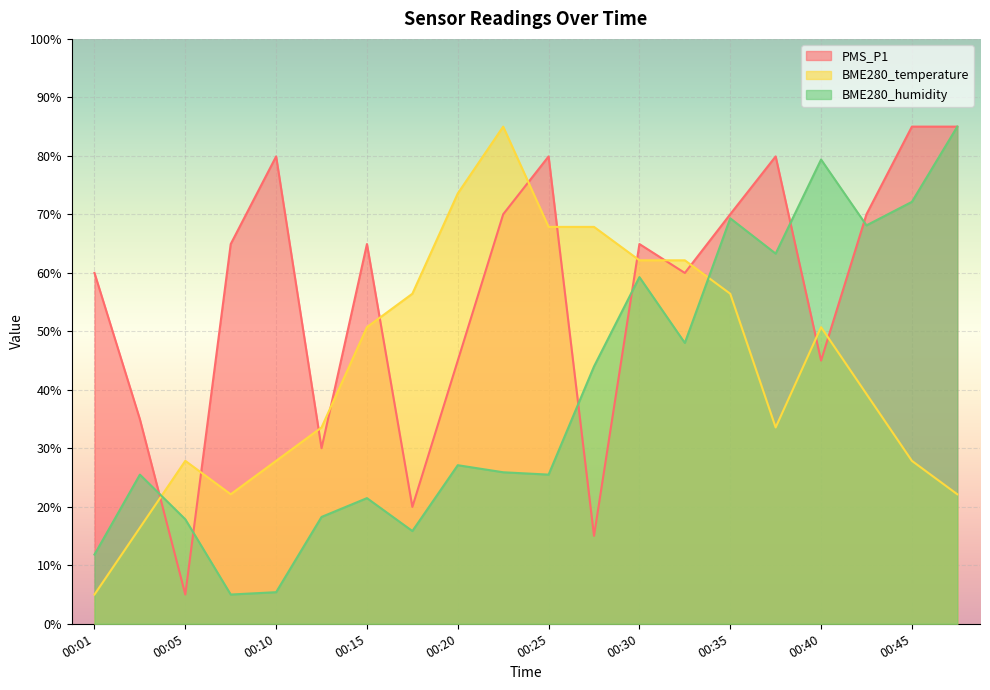

Reading left to right, list all the values displayed in this chart.

PMS_P1: 00:01=60.0	00:03=35.0	00:05=5.0	00:08=64.9	00:10=79.9	00:13=30.0	00:15=64.9	00:18=20.0	00:20=45.0	00:23=70.0	00:25=79.9	00:27=15.0	00:30=64.9	00:32=60.0	00:35=70.0	00:37=79.9	00:40=45.0	00:42=70.0	00:45=85.0	00:47=85.0
BME280_temperature: 00:01=5.0	00:03=16.4	00:05=27.9	00:08=22.1	00:10=27.9	00:13=33.6	00:15=50.7	00:18=56.4	00:20=73.6	00:23=85.0	00:25=67.9	00:27=67.9	00:30=62.1	00:32=62.1	00:35=56.4	00:37=33.6	00:40=50.7	00:42=39.3	00:45=27.9	00:47=22.1
BME280_humidity: 00:01=11.8	00:03=25.5	00:05=17.9	00:08=5.0	00:10=5.4	00:13=18.3	00:15=21.5	00:18=15.9	00:20=27.1	00:23=25.9	00:25=25.5	00:27=44.0	00:30=59.3	00:32=48.0	00:35=69.3	00:37=63.3	00:40=79.4	00:42=68.1	00:45=72.1	00:47=85.0